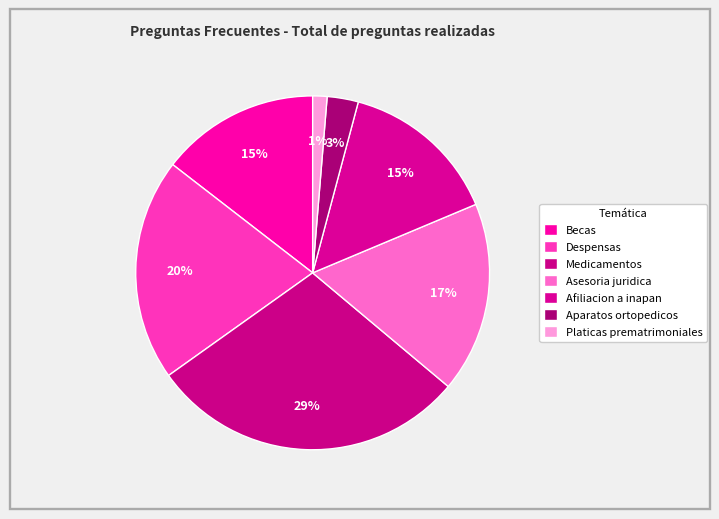

Count the number of slices in the pie.

7